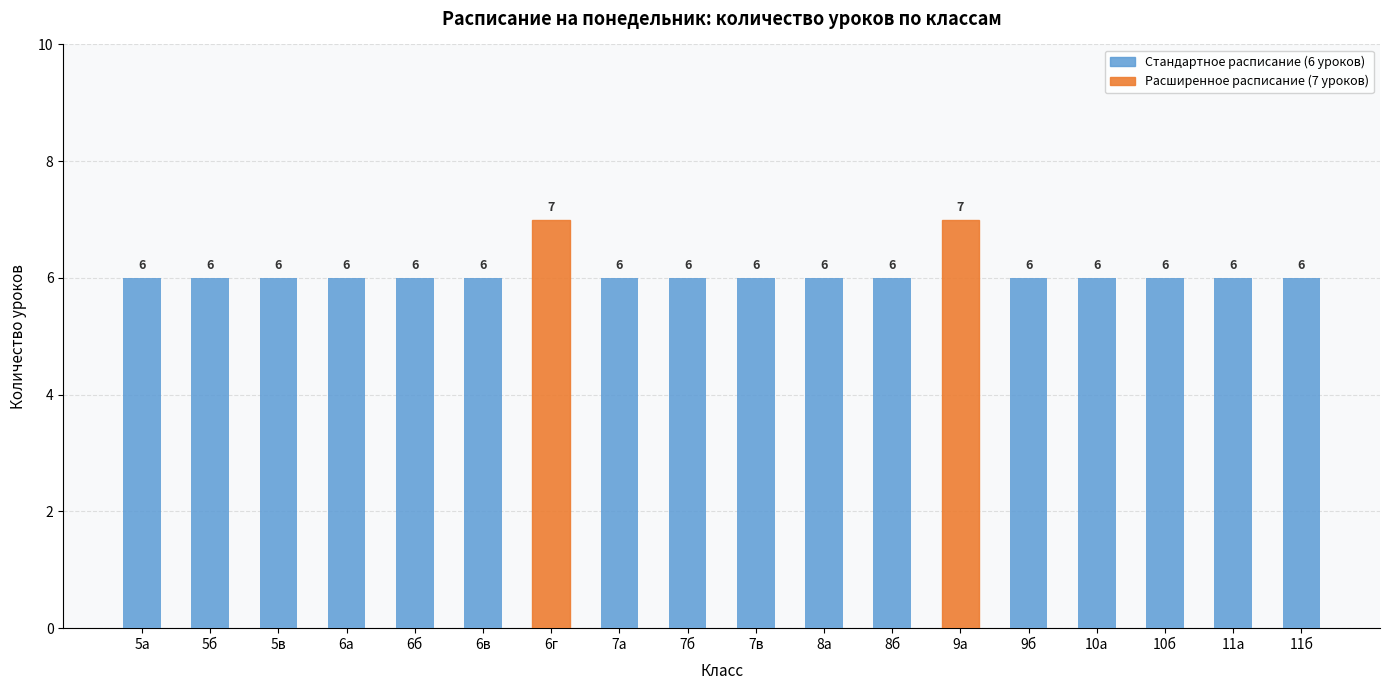

What is the ratio of the value at 5в to the value at 8а?

1.0